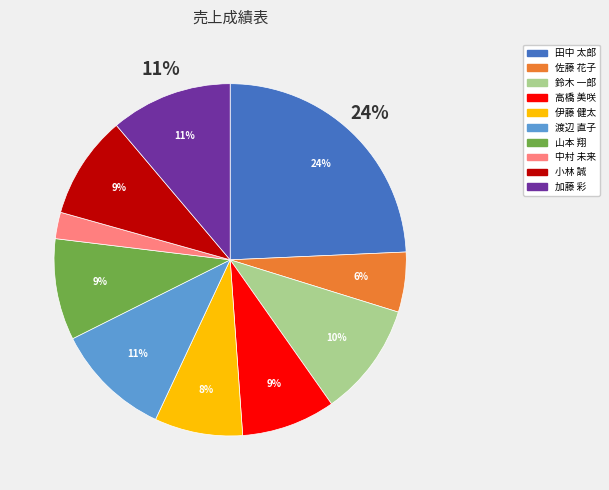

Rank the categories by value from lowest to highest.

中村 未来, 佐藤 花子, 伊藤 健太, 高橋 美咲, 山本 翔, 小林 誠, 鈴木 一郎, 渡辺 直子, 加藤 彩, 田中 太郎